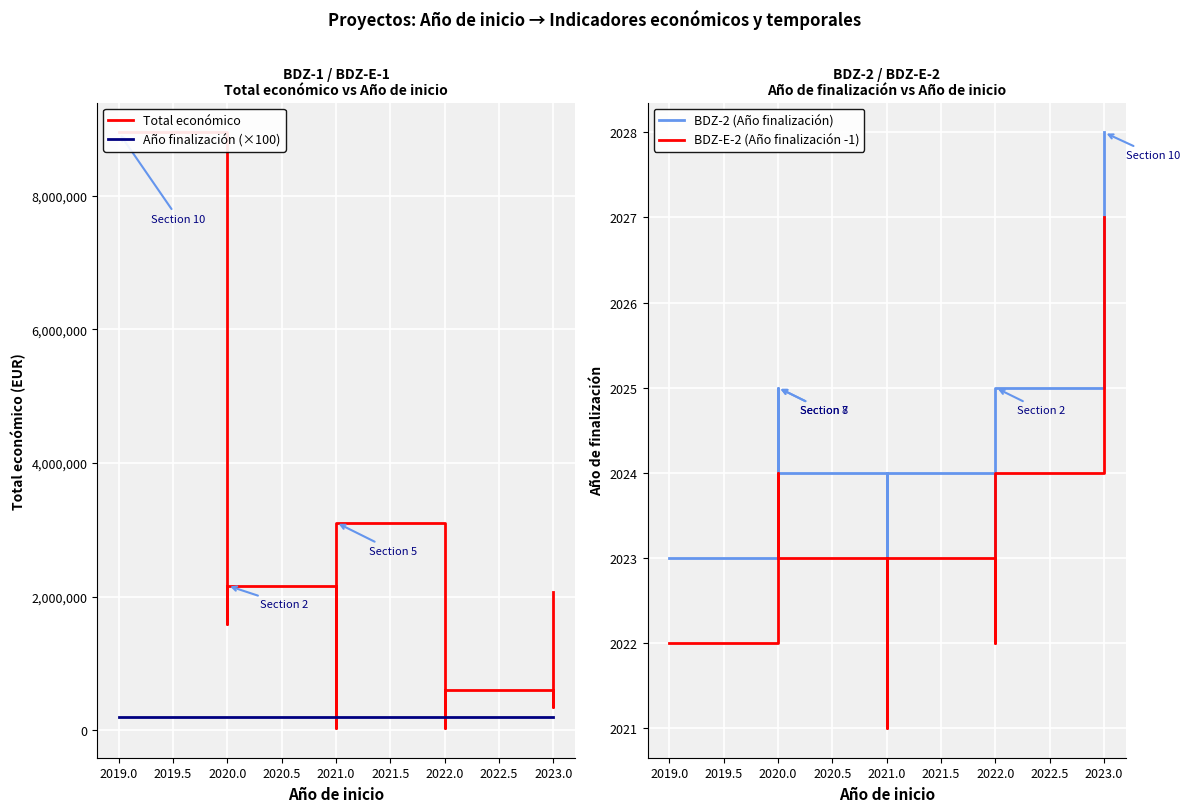

What is the value of the BDZ-E-2 (Año finalización -1) point at the 12th from the left?

2027